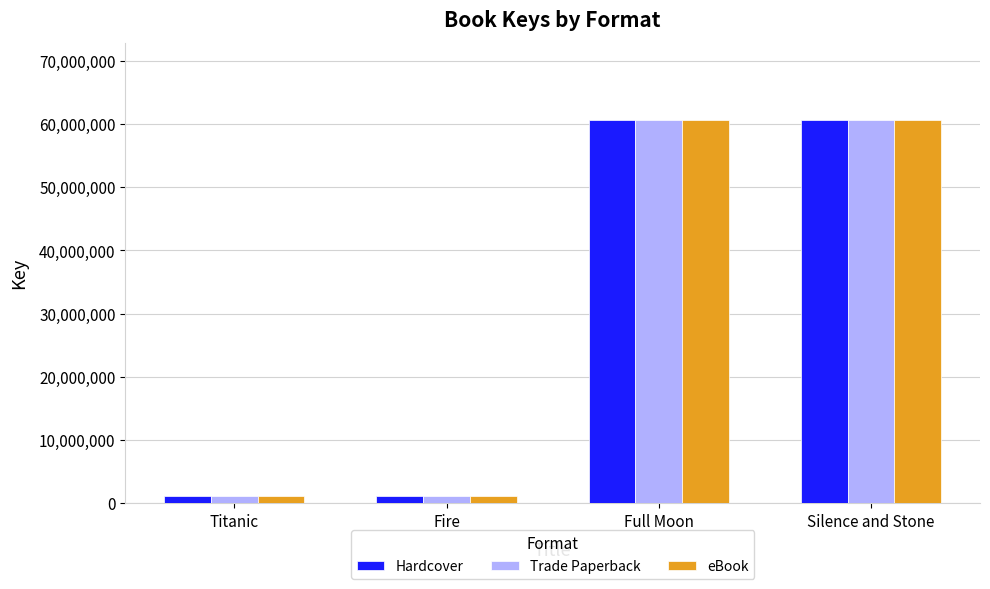

What is the value of the eBook bar at the 4th from the left?

60680067